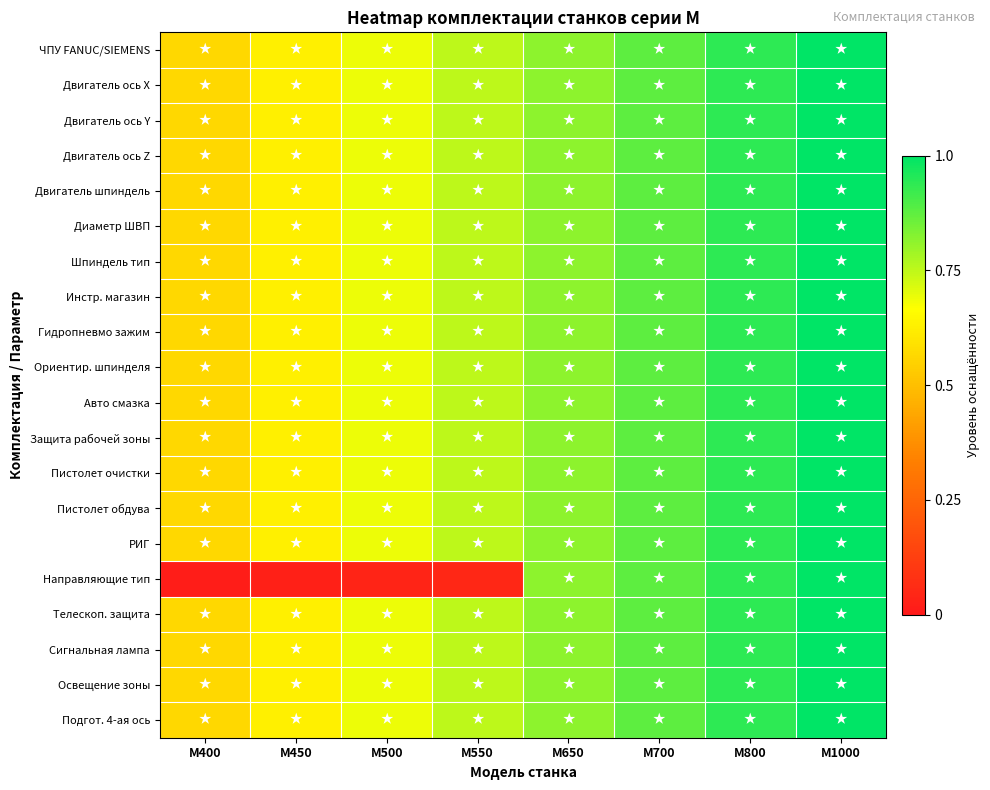

Which label corresponds to the smallest value in the chart?

M400